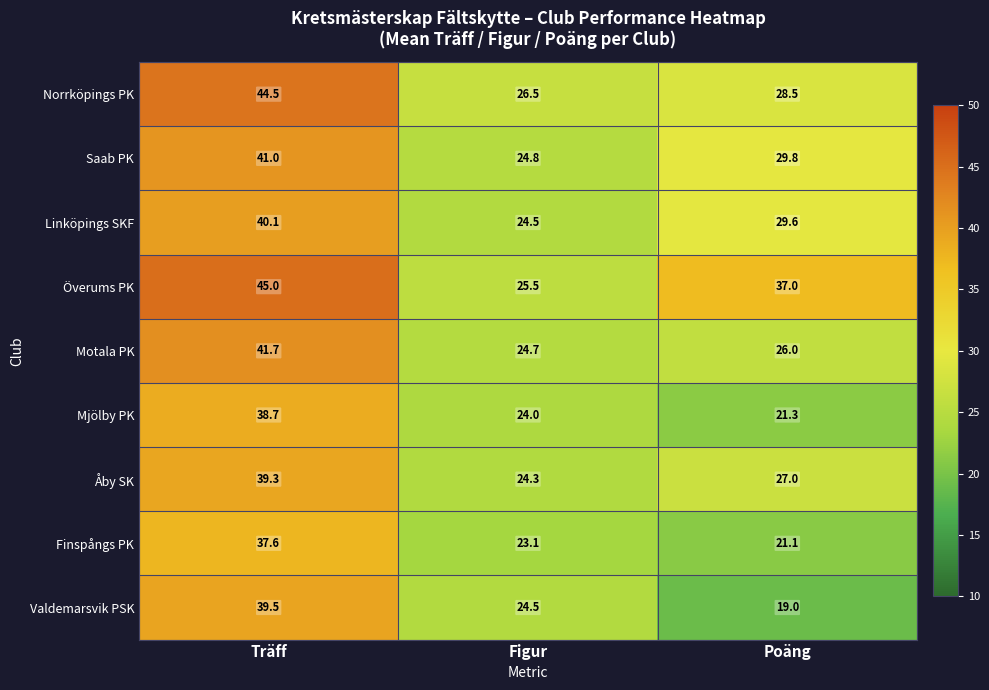

What is the difference between the Norrköpings PK values at Figur and Träff?

18.0